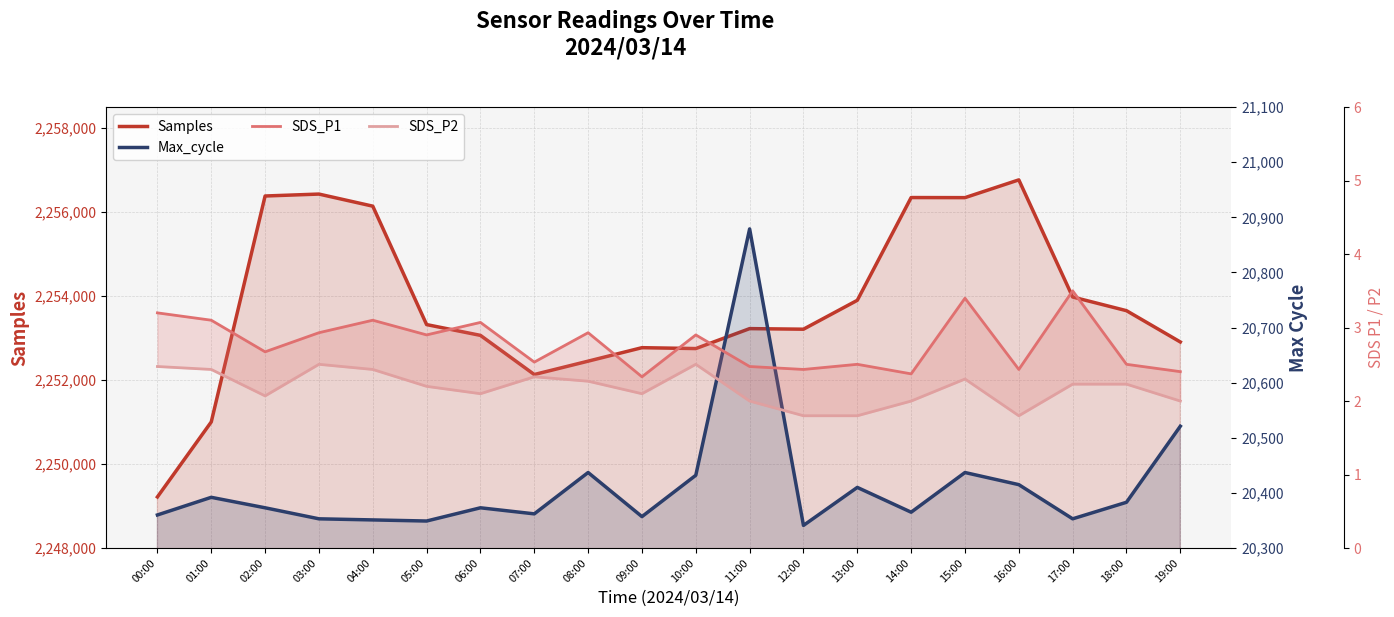

What is the difference between the Samples values at 07:00 and 18:00?

1520.0